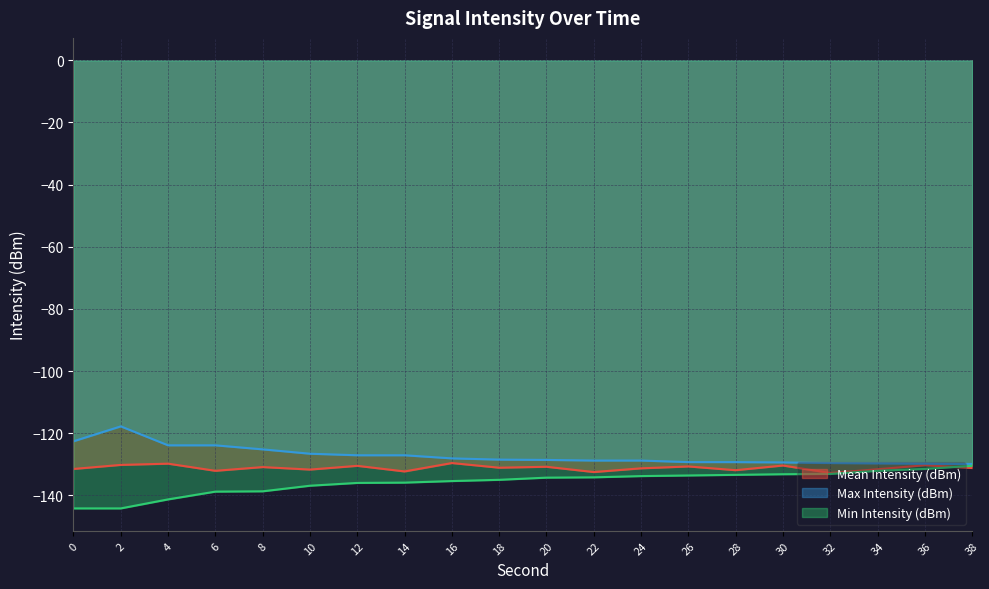

Between which two adjacent categories do Mean Intensity (dBm) and Min Intensity (dBm) first intersect?

36 and 38